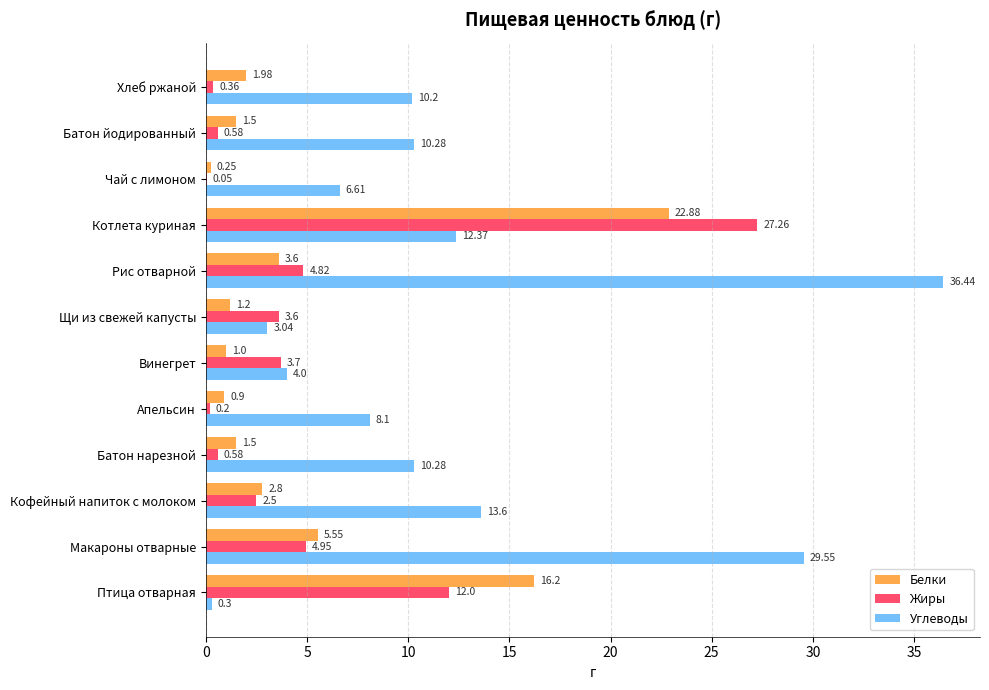

Which series has the largest total across all categories?

Углеводы